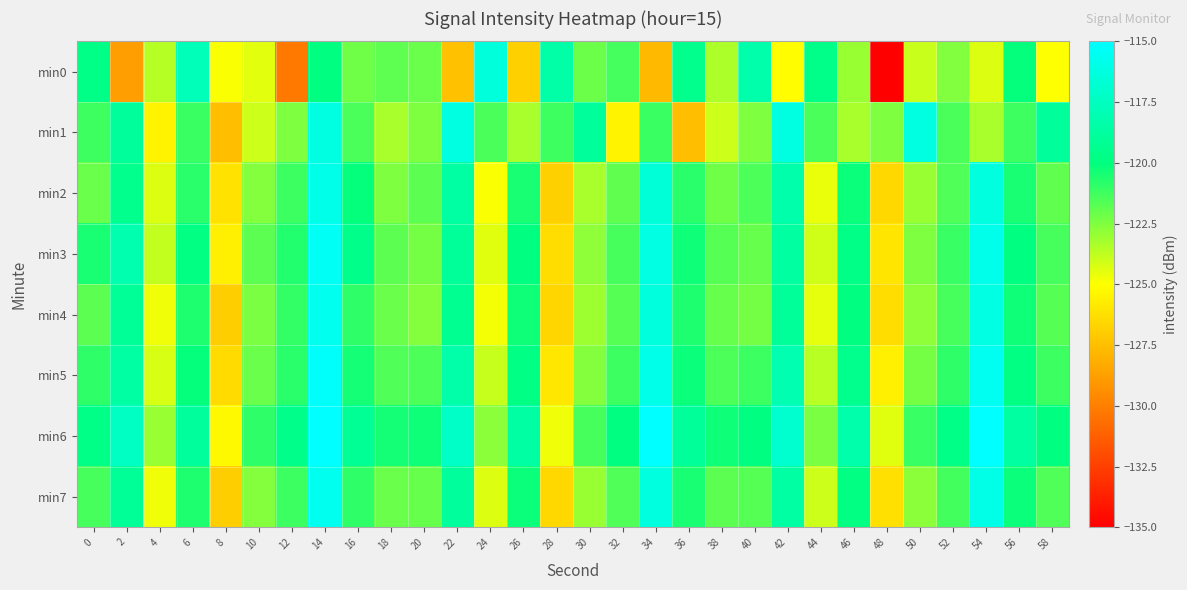

At which category does the chart reach its minimum across all series?

48